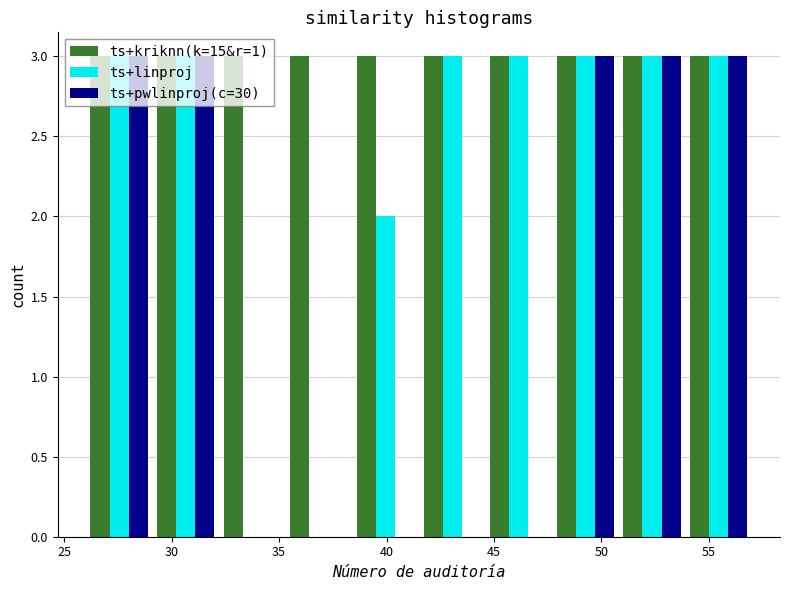

Reading left to right, transcribe this chart: for each range on the x-axis, give the height of each series' bar. Neither the bar edges nor the heights are printed on the chart, so give them approximately, as read against the axes.

26.0 to 29.1: ts+kriknn(k=15&r=1)=3	ts+linproj=3	ts+pwlinproj(c=30)=3
29.1 to 32.2: ts+kriknn(k=15&r=1)=3	ts+linproj=3	ts+pwlinproj(c=30)=3
32.2 to 35.3: ts+kriknn(k=15&r=1)=3	ts+linproj=0	ts+pwlinproj(c=30)=0
35.3 to 38.4: ts+kriknn(k=15&r=1)=3	ts+linproj=0	ts+pwlinproj(c=30)=0
38.4 to 41.5: ts+kriknn(k=15&r=1)=3	ts+linproj=2	ts+pwlinproj(c=30)=0
41.5 to 44.6: ts+kriknn(k=15&r=1)=3	ts+linproj=3	ts+pwlinproj(c=30)=0
44.6 to 47.7: ts+kriknn(k=15&r=1)=3	ts+linproj=3	ts+pwlinproj(c=30)=0
47.7 to 50.8: ts+kriknn(k=15&r=1)=3	ts+linproj=3	ts+pwlinproj(c=30)=3
50.8 to 53.9: ts+kriknn(k=15&r=1)=3	ts+linproj=3	ts+pwlinproj(c=30)=3
53.9 to 57.0: ts+kriknn(k=15&r=1)=3	ts+linproj=3	ts+pwlinproj(c=30)=3